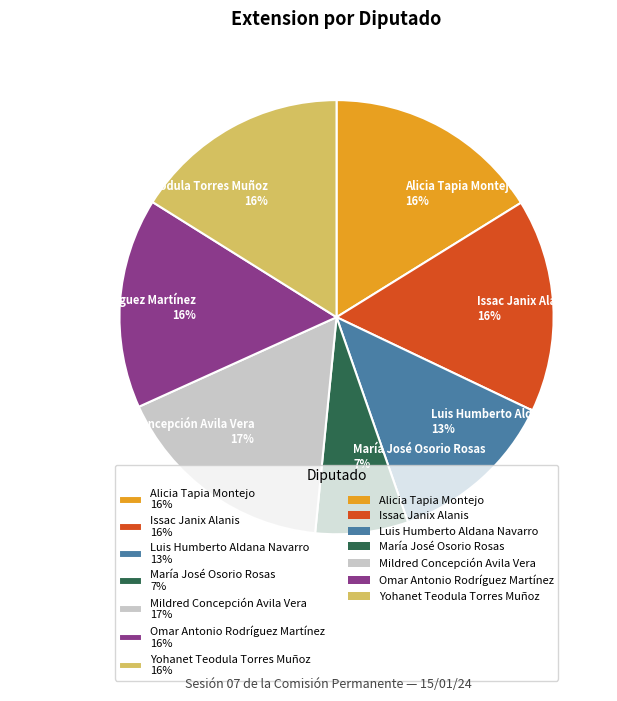

Does any single category account for the majority?

No